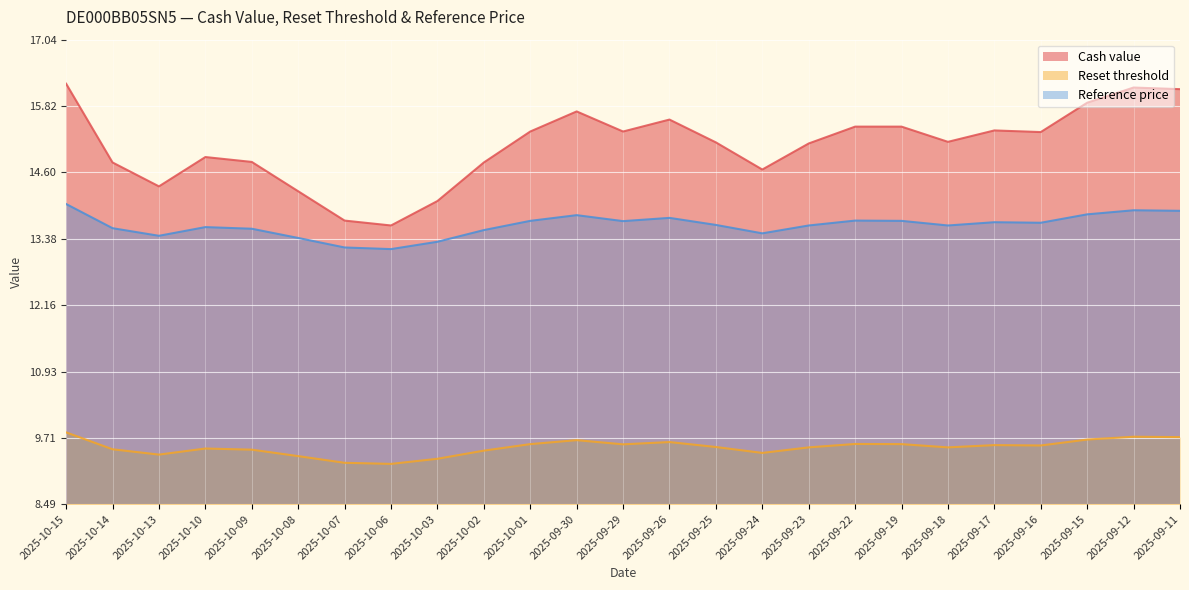

List the labels in order of Reset threshold value, smallest first.

2025-10-06, 2025-10-07, 2025-10-03, 2025-10-08, 2025-10-13, 2025-09-24, 2025-10-02, 2025-10-09, 2025-10-14, 2025-10-10, 2025-09-23, 2025-09-18, 2025-09-25, 2025-09-16, 2025-09-17, 2025-09-29, 2025-10-01, 2025-09-19, 2025-09-22, 2025-09-26, 2025-09-30, 2025-09-15, 2025-09-11, 2025-09-12, 2025-10-15